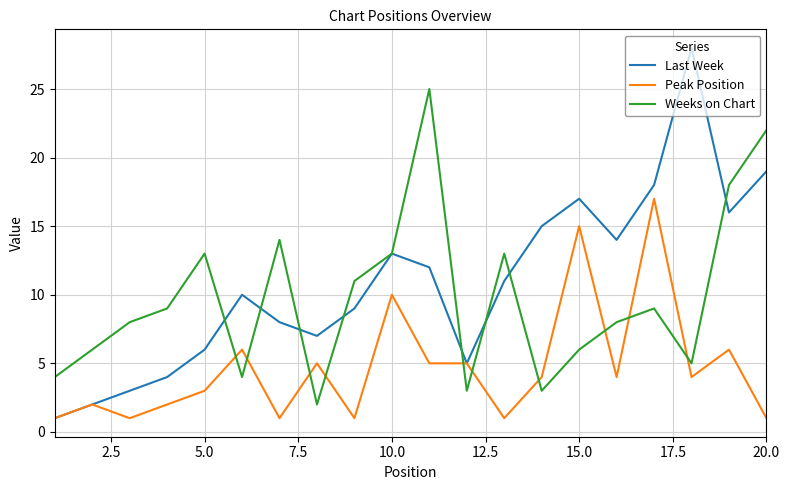

Rank the series by their maximum value, from highest to lowest.

Last Week, Weeks on Chart, Peak Position